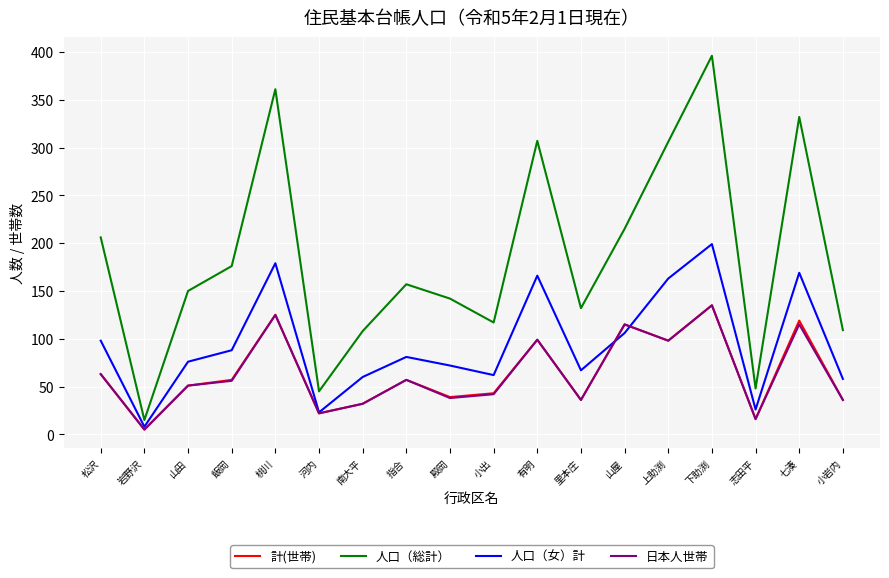

What is the spread (max minus min) of values at 小出?

75